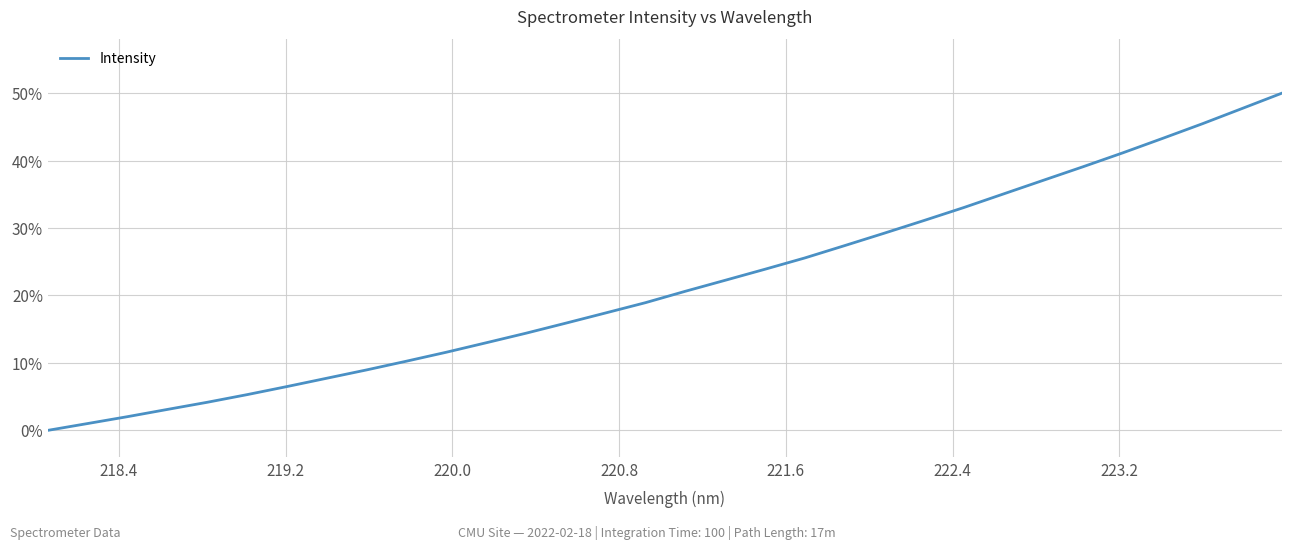

What is the difference between the maximum and minimum values?

50.0